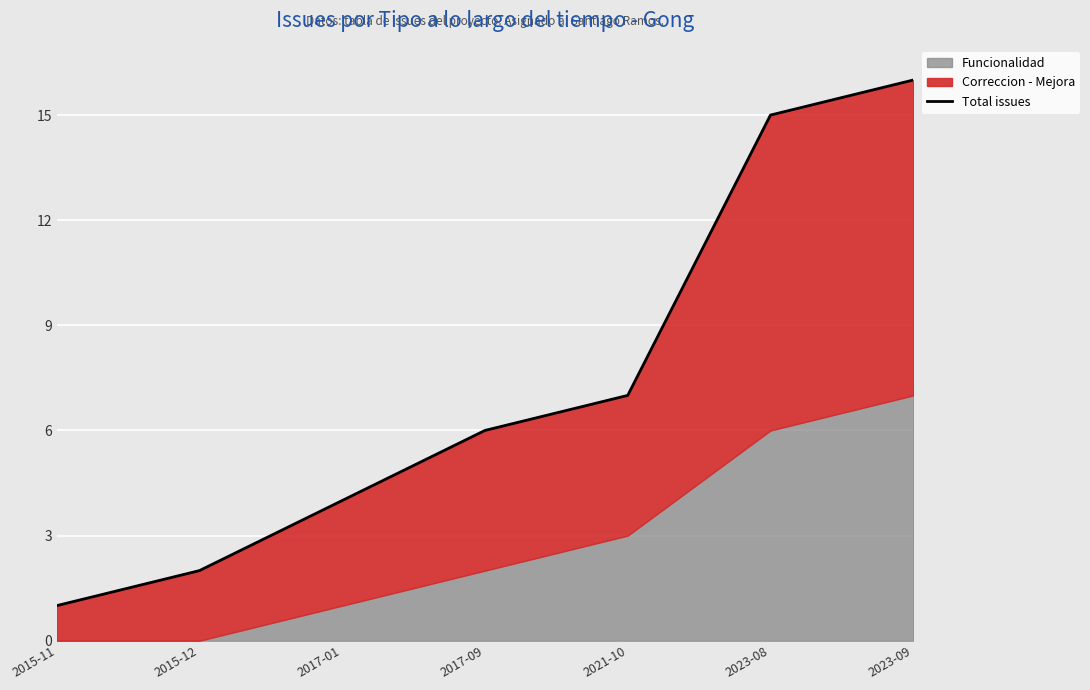

What is the smallest value displayed?

1